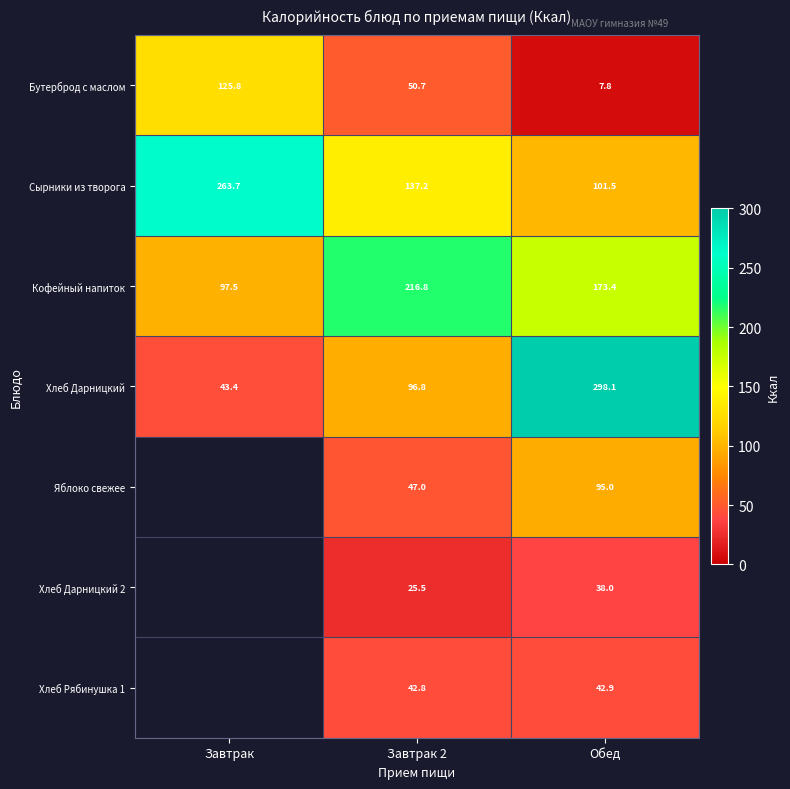

What is the maximum value shown in the chart?

298.1